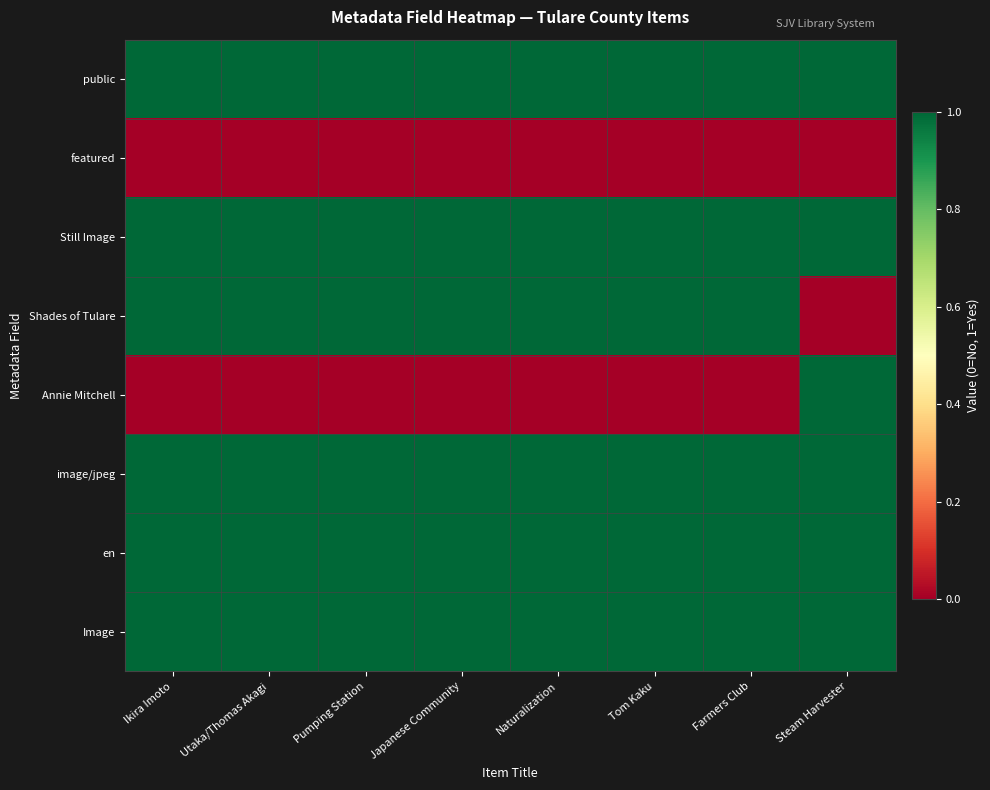

Reading left to right, transcribe all the data shown in this chart.

public: Ikira Imoto=1	Utaka/Thomas Akagi=1	Pumping Station=1	Japanese Community=1	Naturalization=1	Tom Kaku=1	Farmers Club=1	Steam Harvester=1
featured: Ikira Imoto=0	Utaka/Thomas Akagi=0	Pumping Station=0	Japanese Community=0	Naturalization=0	Tom Kaku=0	Farmers Club=0	Steam Harvester=0
Still Image: Ikira Imoto=1	Utaka/Thomas Akagi=1	Pumping Station=1	Japanese Community=1	Naturalization=1	Tom Kaku=1	Farmers Club=1	Steam Harvester=1
Shades of Tulare: Ikira Imoto=1	Utaka/Thomas Akagi=1	Pumping Station=1	Japanese Community=1	Naturalization=1	Tom Kaku=1	Farmers Club=1	Steam Harvester=0
Annie Mitchell: Ikira Imoto=0	Utaka/Thomas Akagi=0	Pumping Station=0	Japanese Community=0	Naturalization=0	Tom Kaku=0	Farmers Club=0	Steam Harvester=1
image/jpeg: Ikira Imoto=1	Utaka/Thomas Akagi=1	Pumping Station=1	Japanese Community=1	Naturalization=1	Tom Kaku=1	Farmers Club=1	Steam Harvester=1
en: Ikira Imoto=1	Utaka/Thomas Akagi=1	Pumping Station=1	Japanese Community=1	Naturalization=1	Tom Kaku=1	Farmers Club=1	Steam Harvester=1
Image: Ikira Imoto=1	Utaka/Thomas Akagi=1	Pumping Station=1	Japanese Community=1	Naturalization=1	Tom Kaku=1	Farmers Club=1	Steam Harvester=1